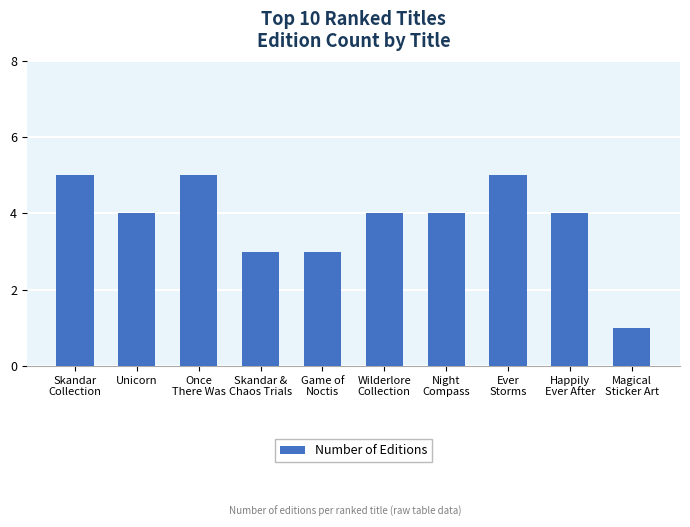

What is the maximum value shown in the chart?

5